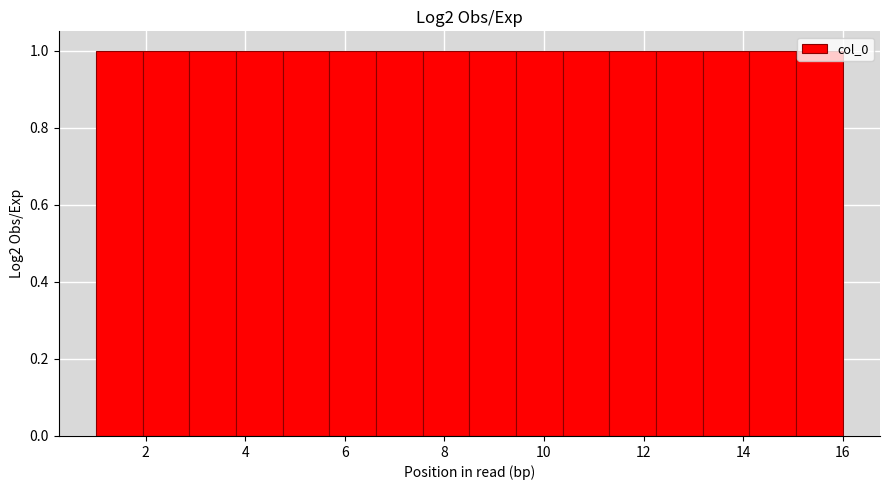

Reading left to right, list every bar in this chart as the range it spans on the x-axis followed by its height. Neither the bar edges nor the heights are printed on the chart, so give them approximately, as read against the axes.

1.0 to 2.0: 1
2.0 to 2.8: 1
2.8 to 3.8: 1
3.8 to 4.8: 1
4.8 to 5.6: 1
5.6 to 6.6: 1
6.6 to 7.6: 1
7.6 to 8.6: 1
8.6 to 9.4: 1
9.4 to 10.4: 1
10.4 to 11.4: 1
11.4 to 12.2: 1
12.2 to 13.2: 1
13.2 to 14.2: 1
14.2 to 15.0: 1
15.0 to 16.0: 1